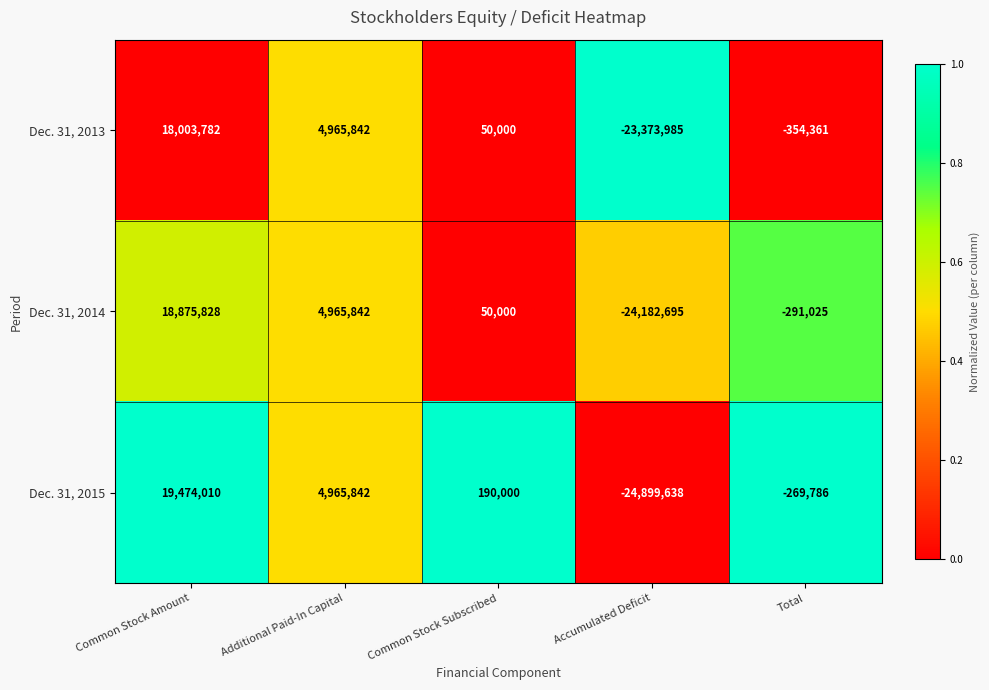

Where is Dec. 31, 2013 nearest to the value -2685101?

Total